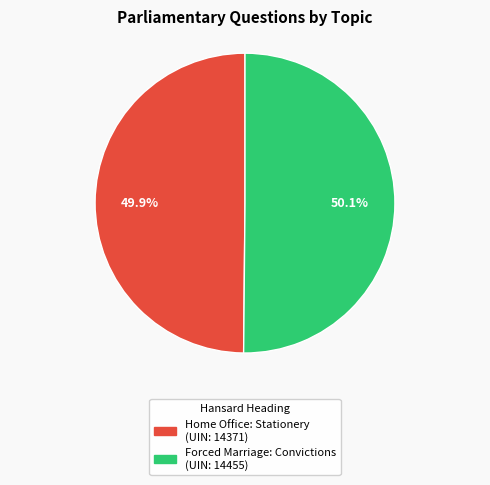

Is there any slice that represents more than half of the pie?

Yes